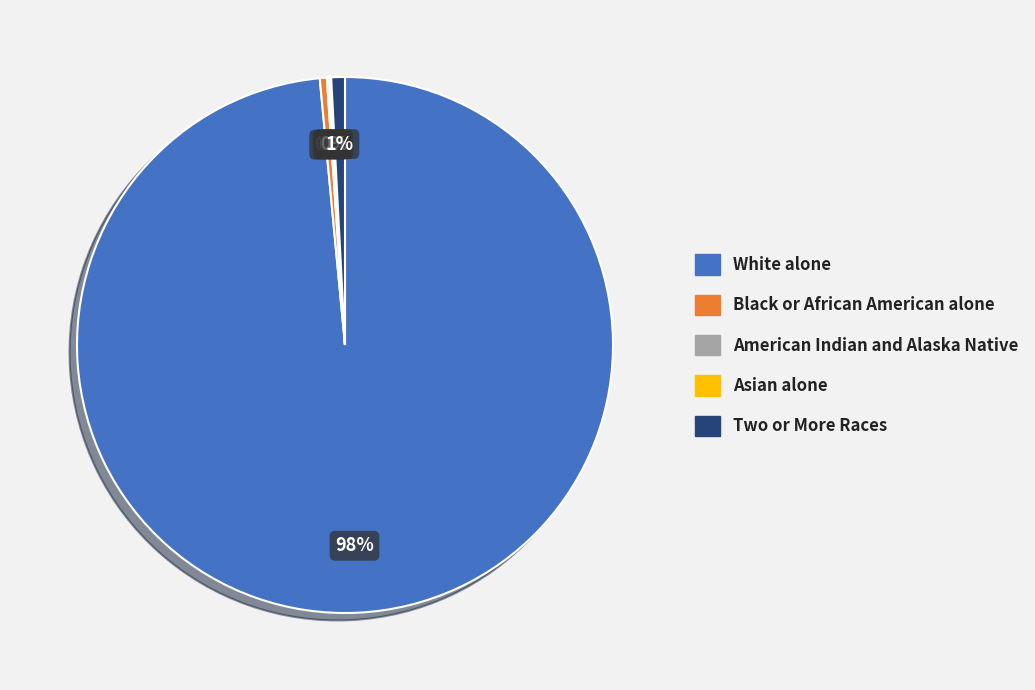

Does any single category account for the majority?

Yes